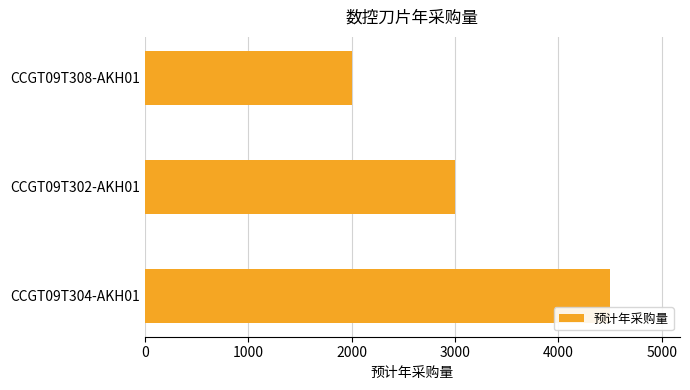

Reading bottom to top, what are all the values shown in this chart?

4500	3000	2000